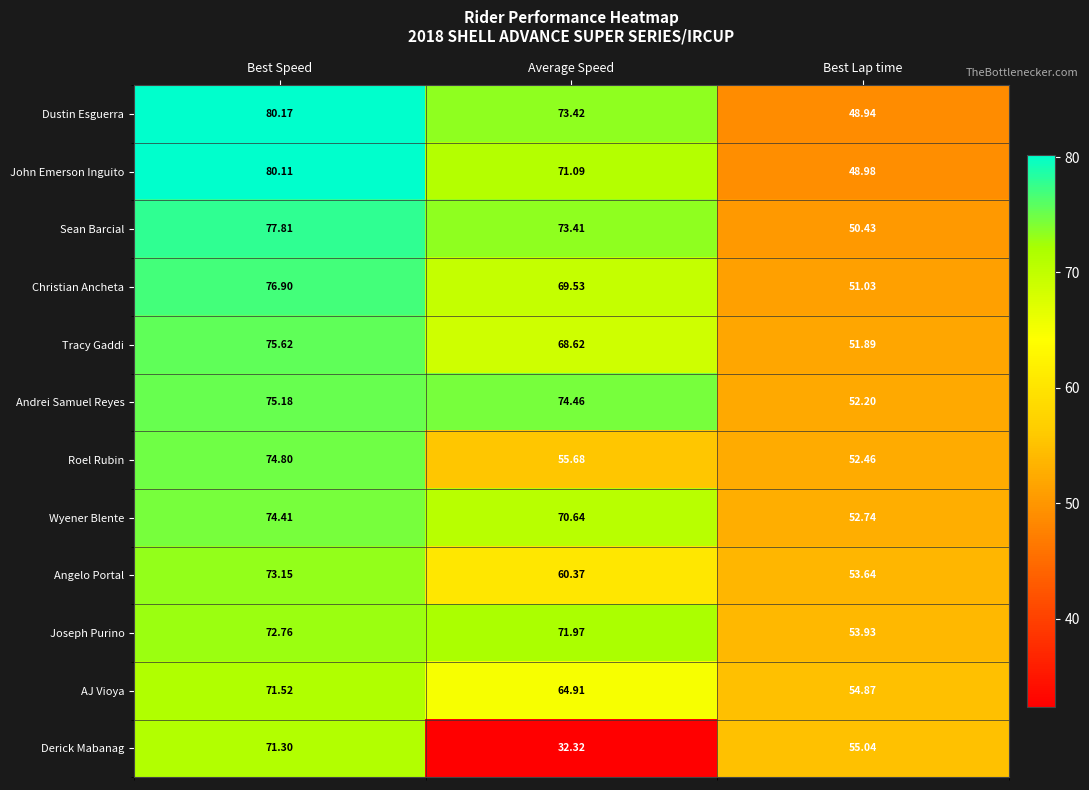

Which series has the largest total across all categories?

Dustin Esguerra